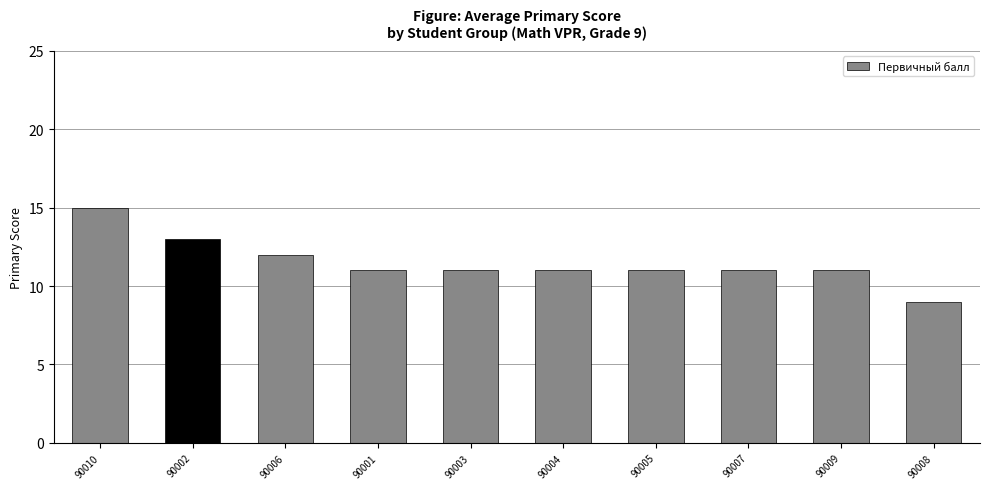

Reading right to left, list all the values displayed in this chart.

9	11	11	11	11	11	11	12	13	15